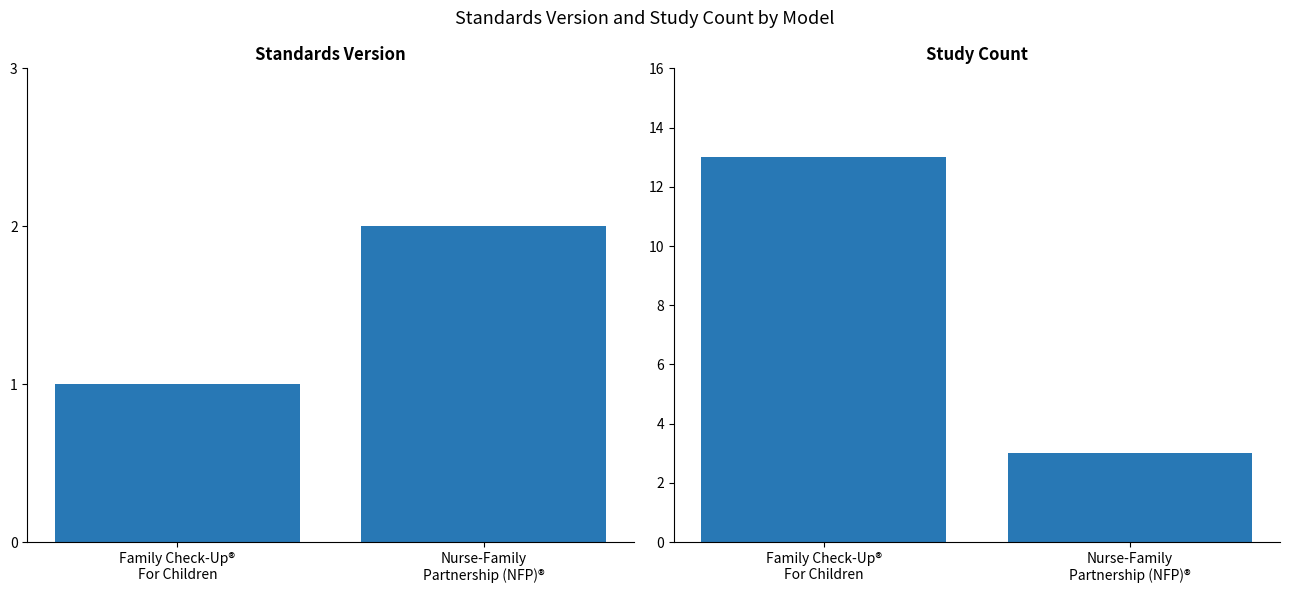

Which has a higher value, Family Check-Up®
For Children or Nurse-Family
Partnership (NFP)®?

Nurse-Family
Partnership (NFP)®